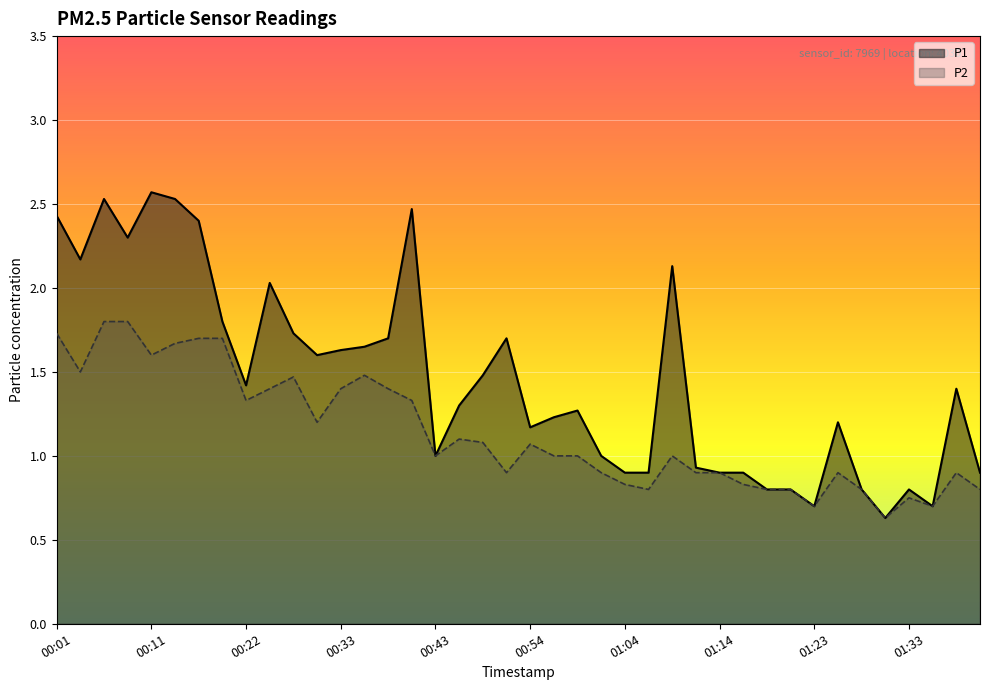

What is the label of the 37th point from the left?

01:33